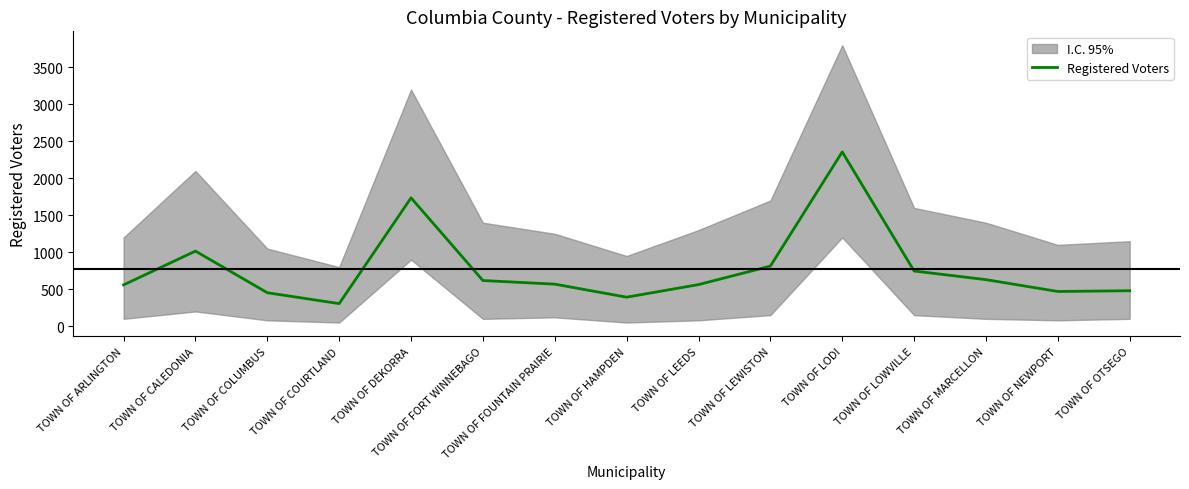

How many data points are above 569?

7